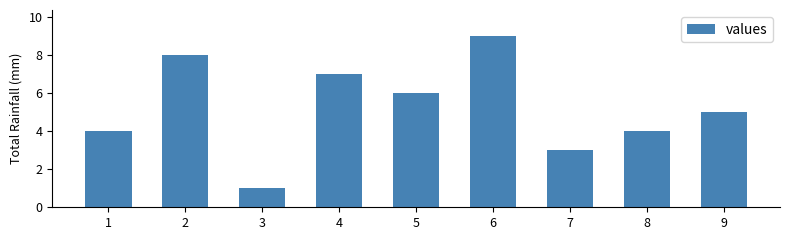

How many bars are there in total?

9